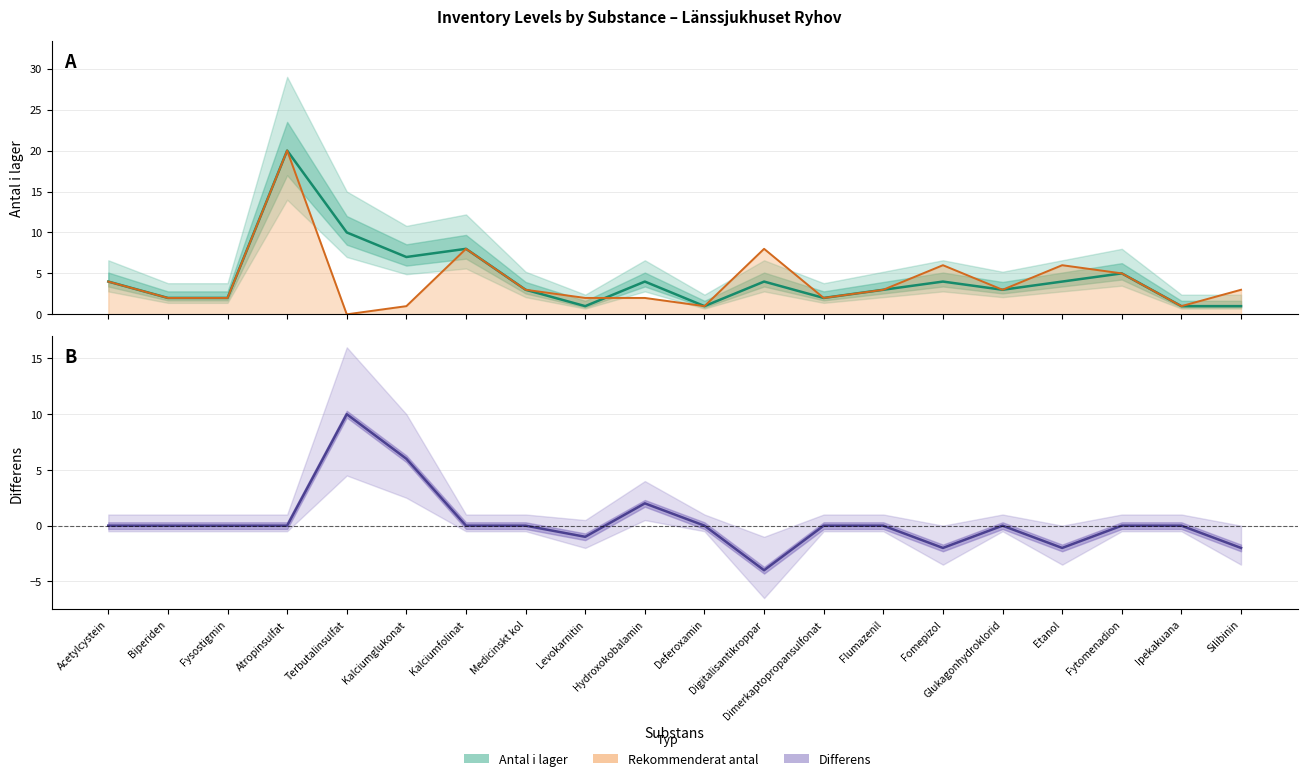

At Medicinskt kol, list the series in order from smallest to largest.

Differens (Antal − Rekommenderat), Antal i lager, Rekommenderat antal